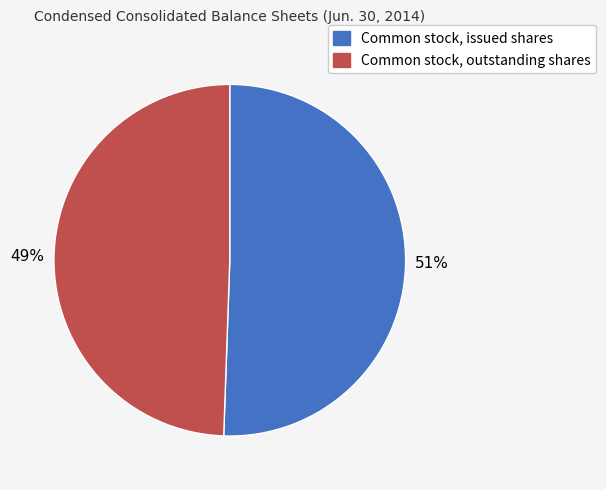

Which has a higher value, Common stock, issued shares or Common stock, outstanding shares?

Common stock, issued shares